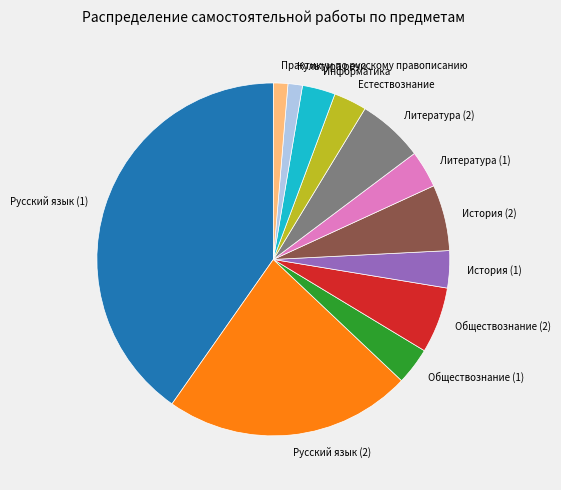

Do Русский язык (1) and Информатика together represent more than half of the pie?

No